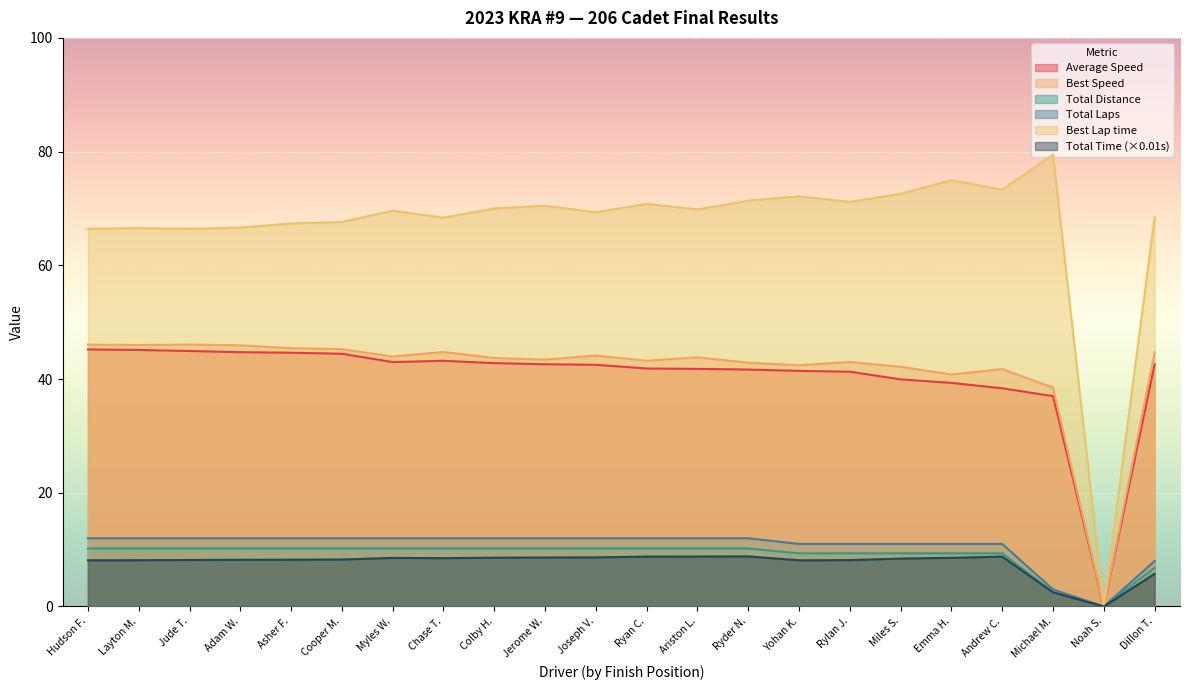

What are all the series names shown in the legend?

Average Speed, Best Speed, Total Distance, Total Laps, Best Lap time, Total Time (×0.01s)